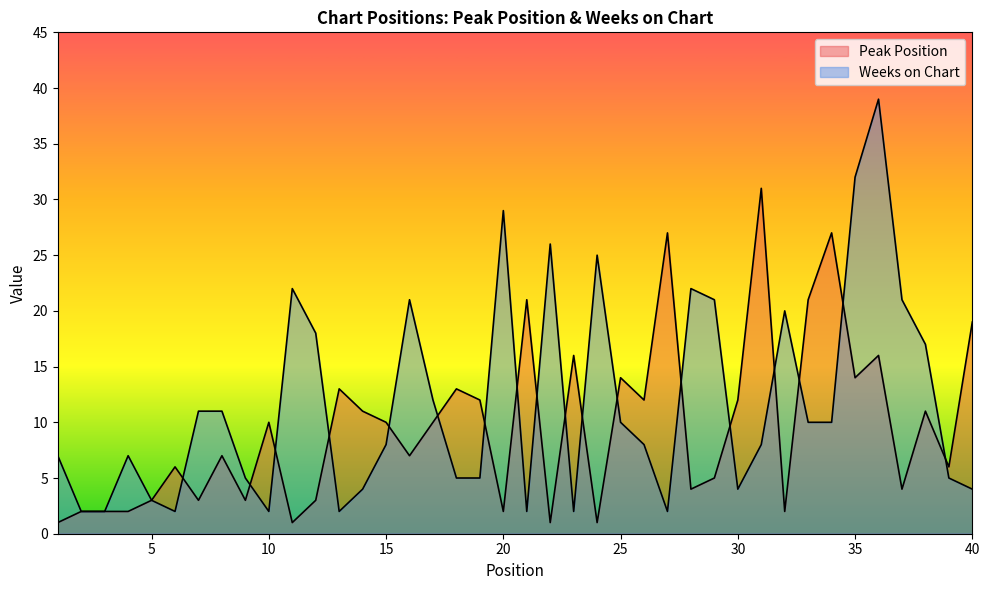

Reading right to left, list all the values displayed in this chart.

Peak Position: 19	6	11	4	16	14	27	21	2	31	12	5	4	27	12	14	1	16	1	21	2	12	13	10	7	10	11	13	3	1	10	3	7	3	6	3	2	2	2	1
Weeks on Chart: 4	5	17	21	39	32	10	10	20	8	4	21	22	2	8	10	25	2	26	2	29	5	5	12	21	8	4	2	18	22	2	5	11	11	2	3	7	2	2	7